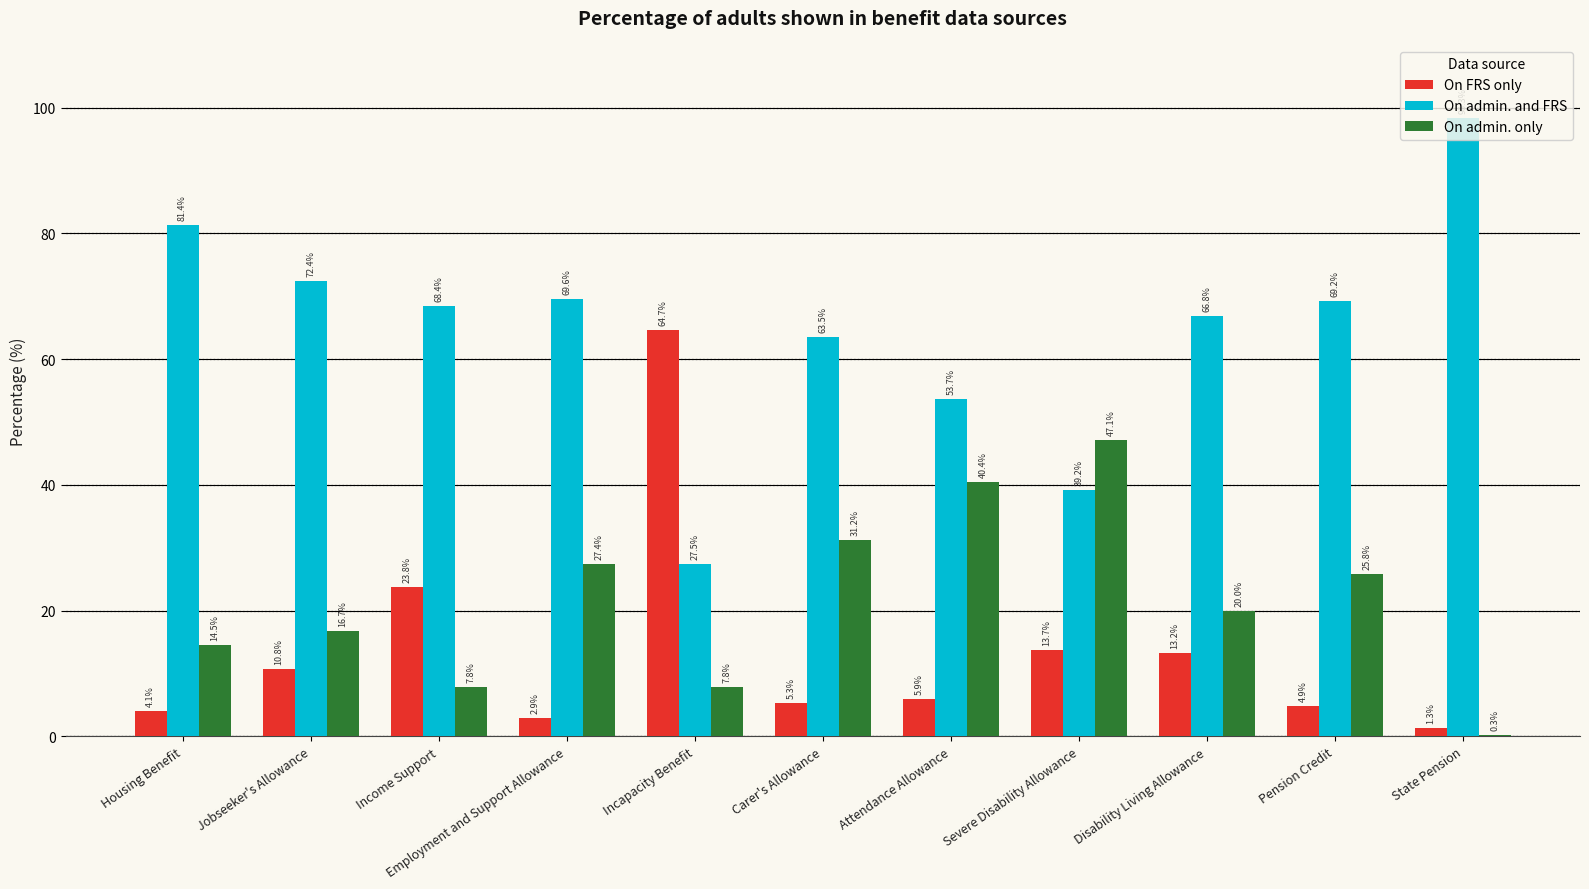

Reading left to right, list all the values displayed in this chart.

On FRS only: Housing Benefit=4.1	Jobseeker's Allowance=10.8	Income Support=23.8	Employment and Support Allowance=2.9	Incapacity Benefit=64.7	Carer's Allowance=5.3	Attendance Allowance=5.9	Severe Disability Allowance=13.7	Disability Living Allowance=13.2	Pension Credit=4.9	State Pension=1.3
On admin. and FRS: Housing Benefit=81.4	Jobseeker's Allowance=72.4	Income Support=68.4	Employment and Support Allowance=69.6	Incapacity Benefit=27.5	Carer's Allowance=63.5	Attendance Allowance=53.7	Severe Disability Allowance=39.2	Disability Living Allowance=66.8	Pension Credit=69.2	State Pension=98.3
On admin. only: Housing Benefit=14.5	Jobseeker's Allowance=16.7	Income Support=7.8	Employment and Support Allowance=27.4	Incapacity Benefit=7.8	Carer's Allowance=31.2	Attendance Allowance=40.4	Severe Disability Allowance=47.1	Disability Living Allowance=20.0	Pension Credit=25.8	State Pension=0.3